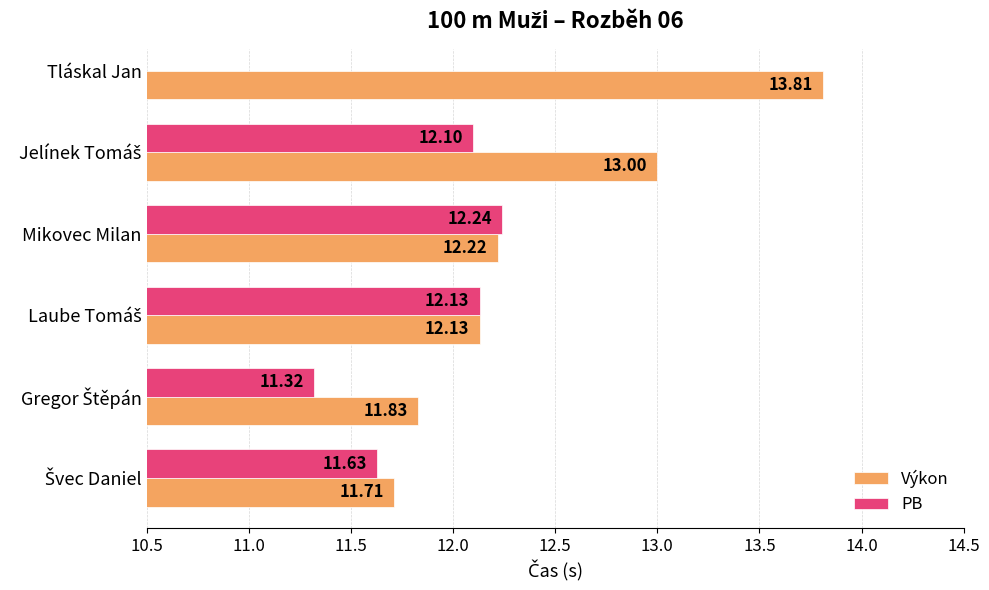

What is the lowest value of the PB series?

11.3